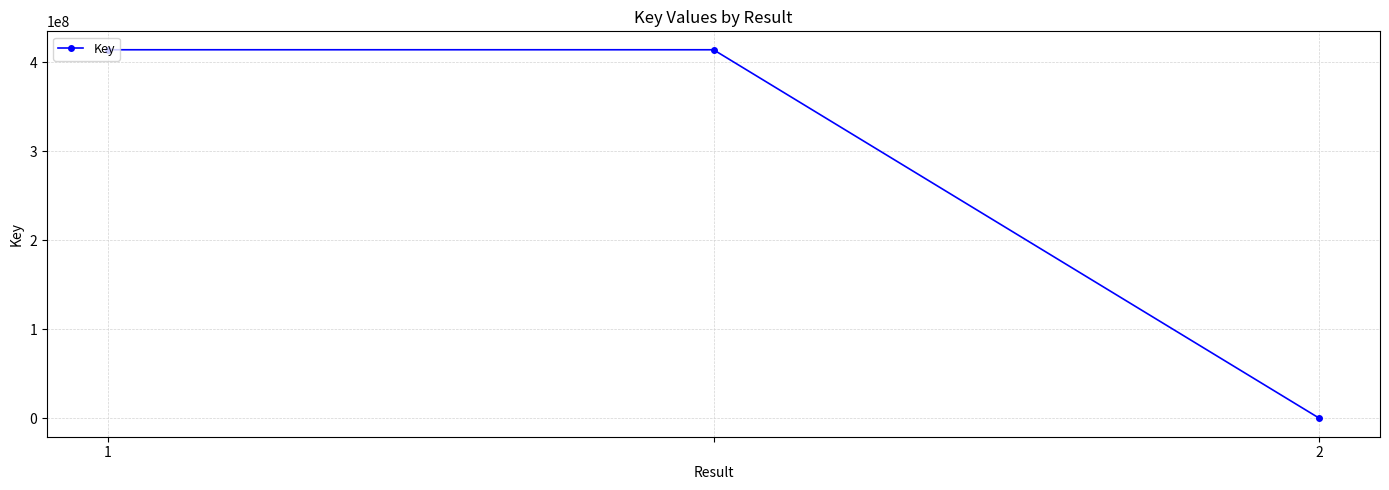

What is the greatest value displayed?

414137928